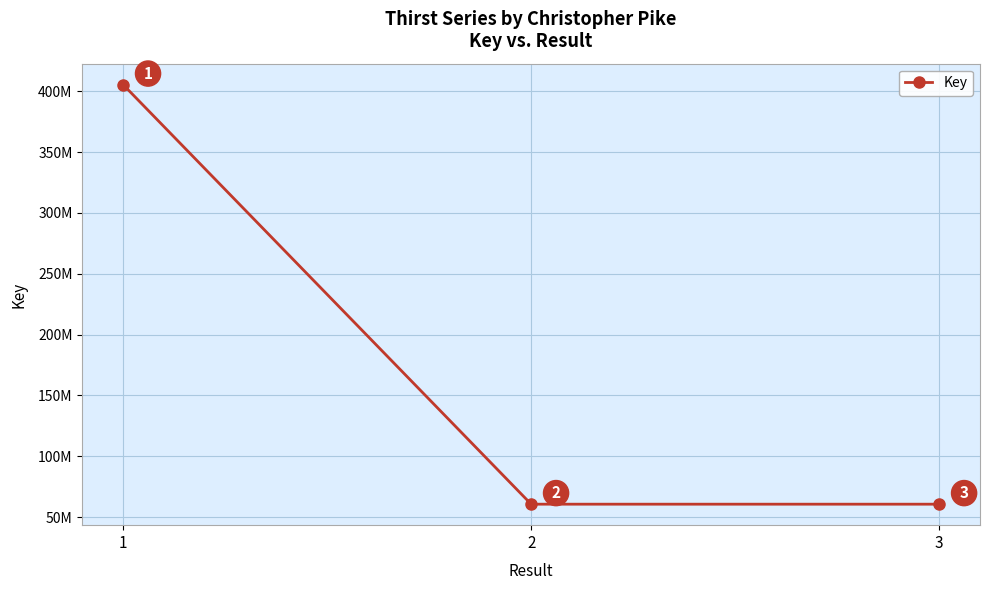

Reading right to left, list all the values displayed in this chart.

60563965	60565433	405455983